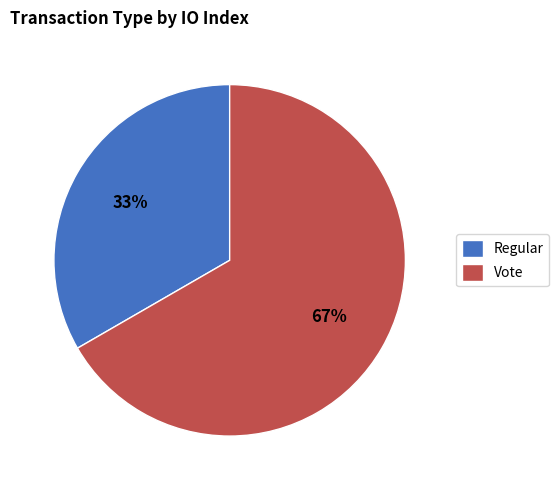

How many slices are in this pie chart?

2